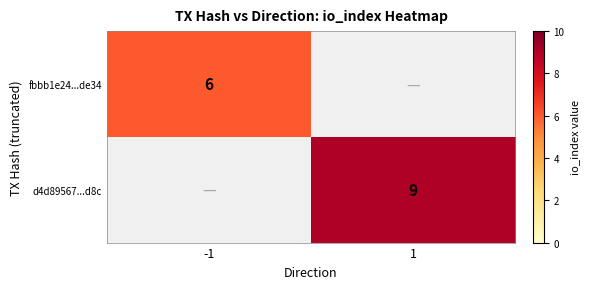

The value of fbbb1e24...de34 at -1 is 6. True or false?

True